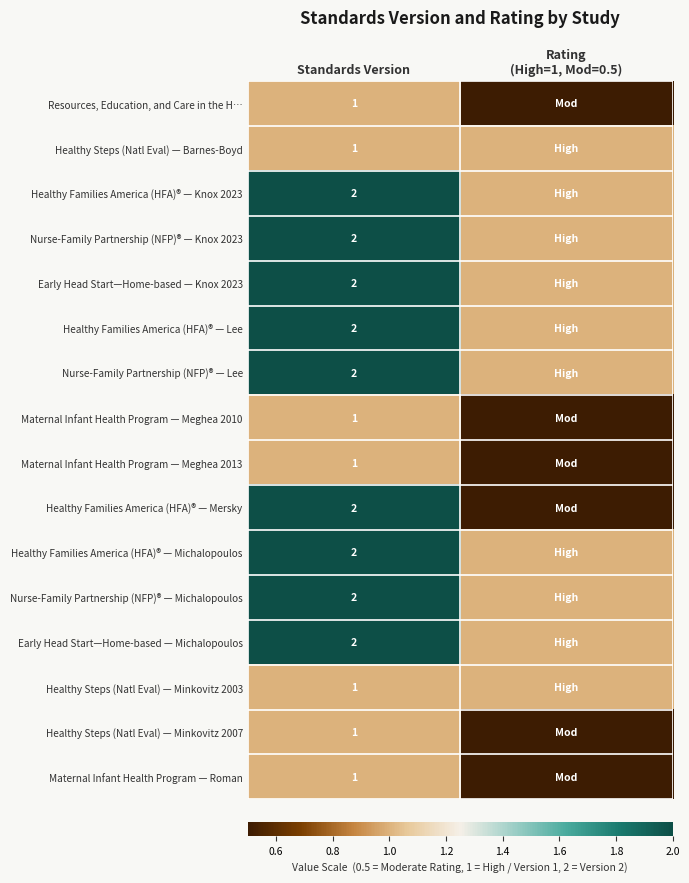

Is it true that Healthy Families America (HFA)® — Michalopoulos equals 0.9 at Standards Version?

False